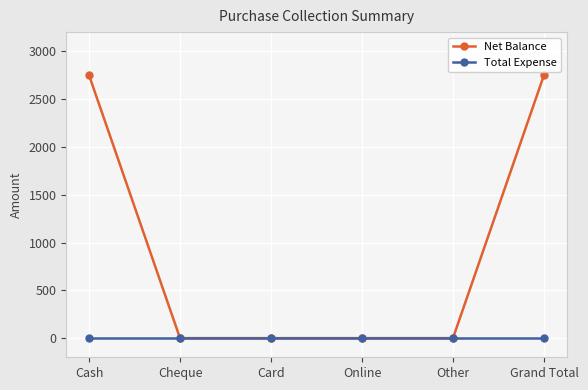

The value of Net Balance at Cheque is 0. True or false?

True